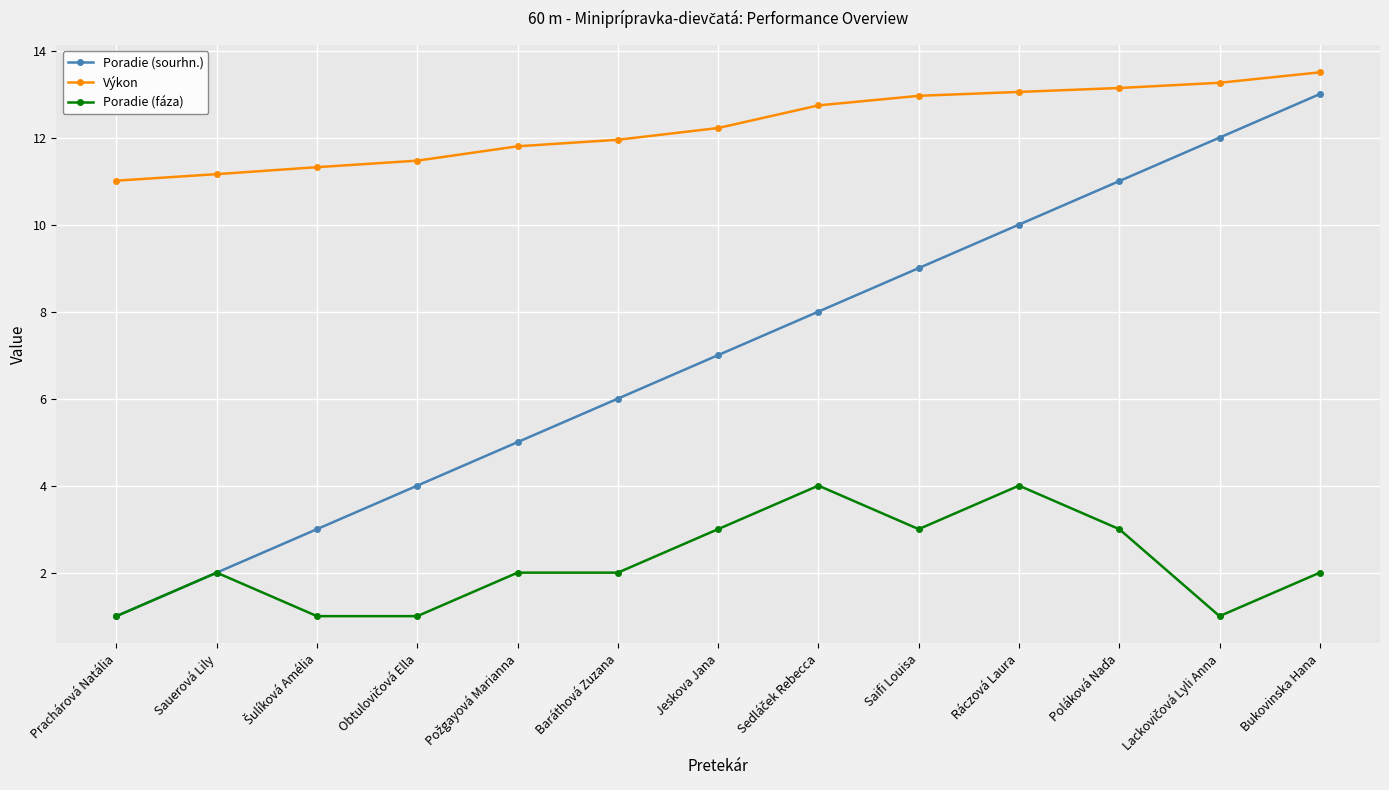

What is the difference between the maximum and second lowest values in the Poradie (fáza) series?

3.0